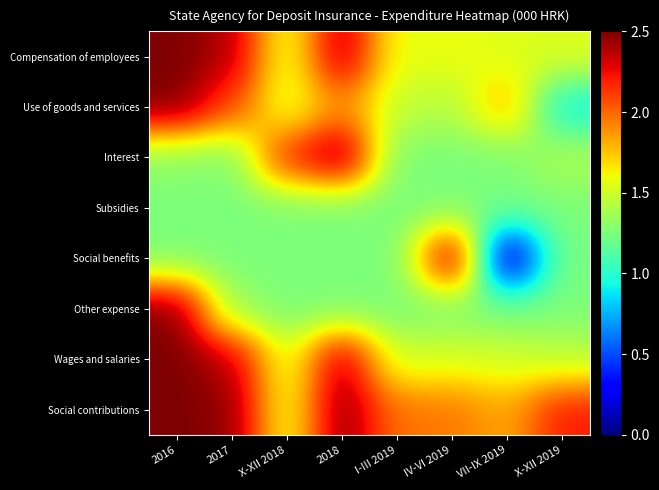

Rank the series at 2017 from lowest to highest value.

Interest, Subsidies, Social benefits, Other expense, Use of goods and services, Wages and salaries, Compensation of employees, Social contributions